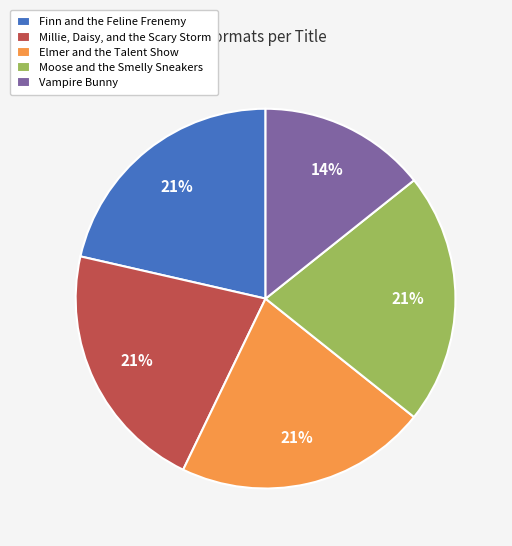

Count the number of slices in the pie.

5